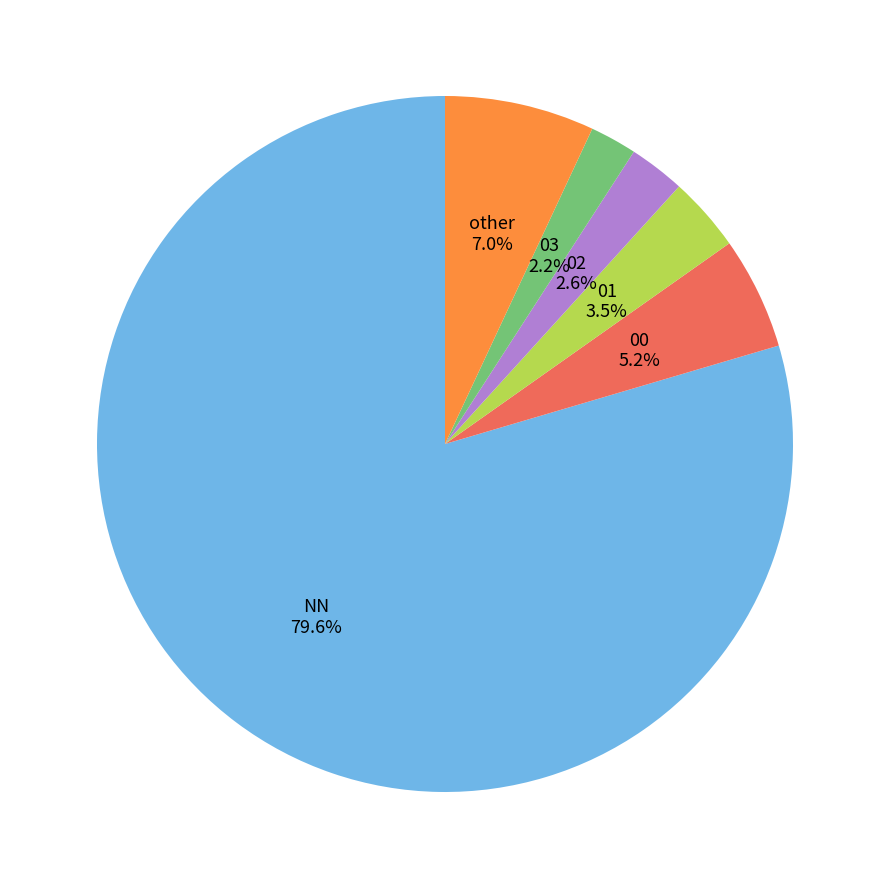

Does any single category account for the majority?

Yes